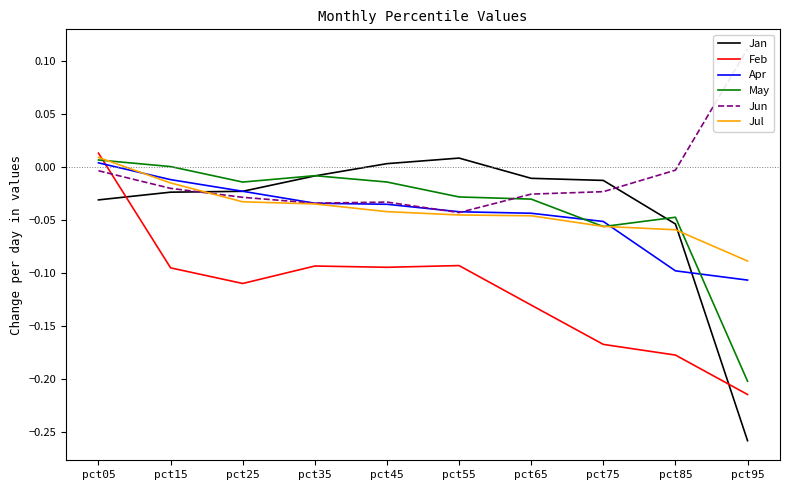

What is the total value across all series at pct45?

-0.2